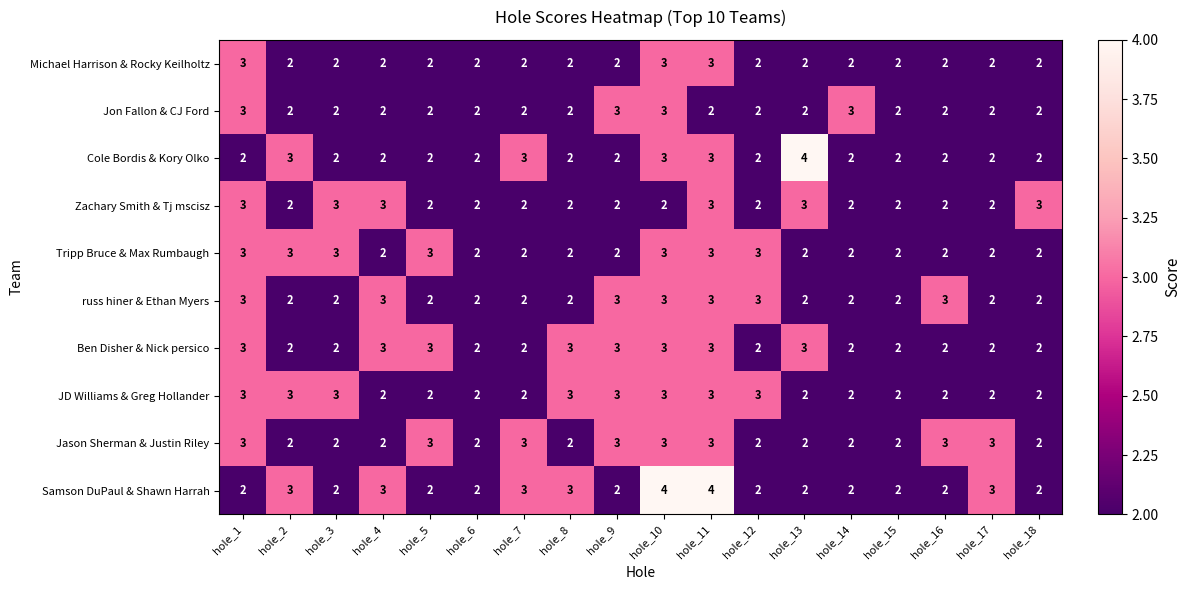

The value of russ hiner & Ethan Myers at hole_3 is 2. True or false?

True